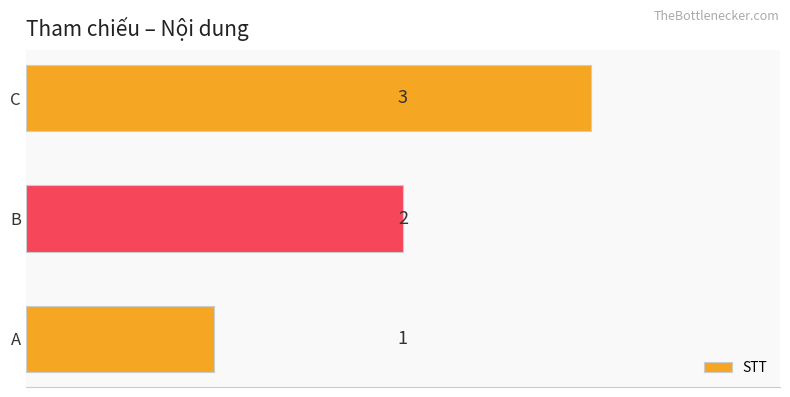

How many values are between 1 and 3?

3